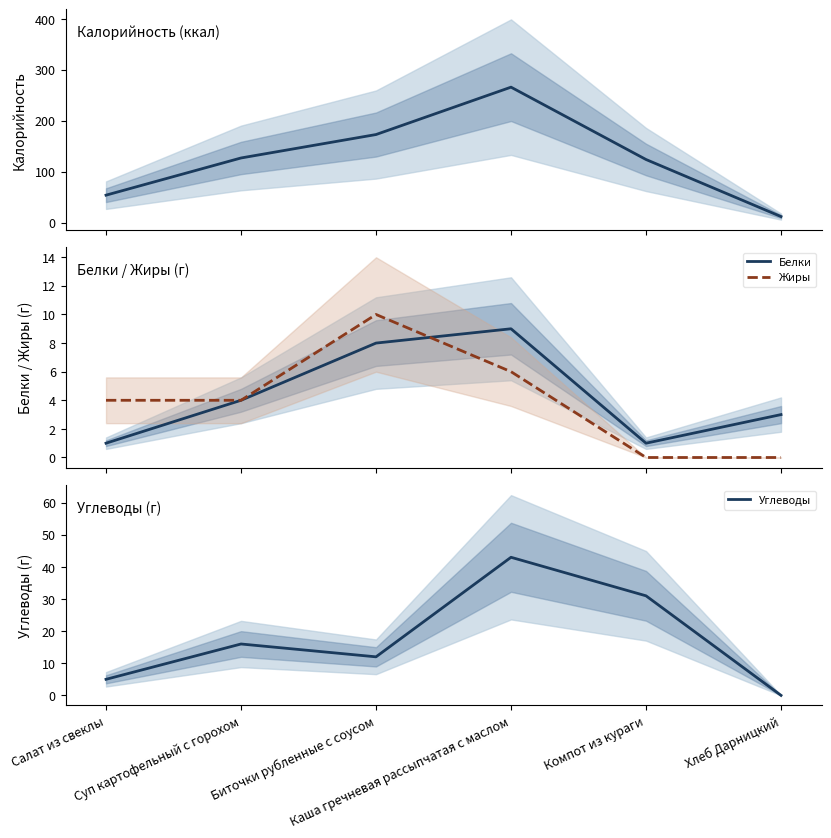

What is the total value across all series at Суп картофельный с горохом?

151